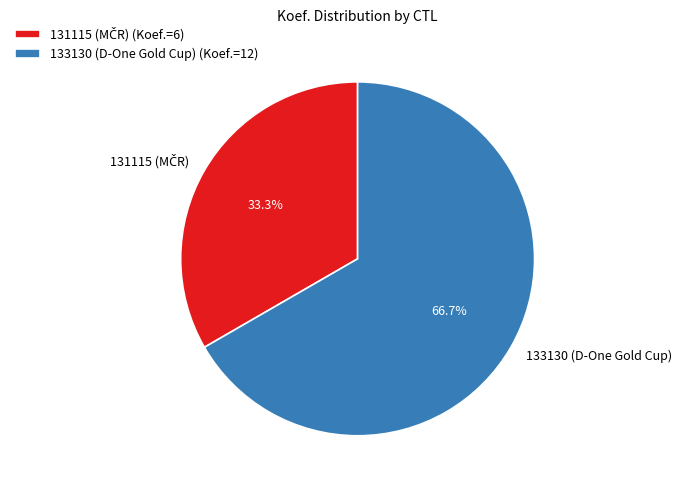

Is there a majority slice in this chart?

Yes